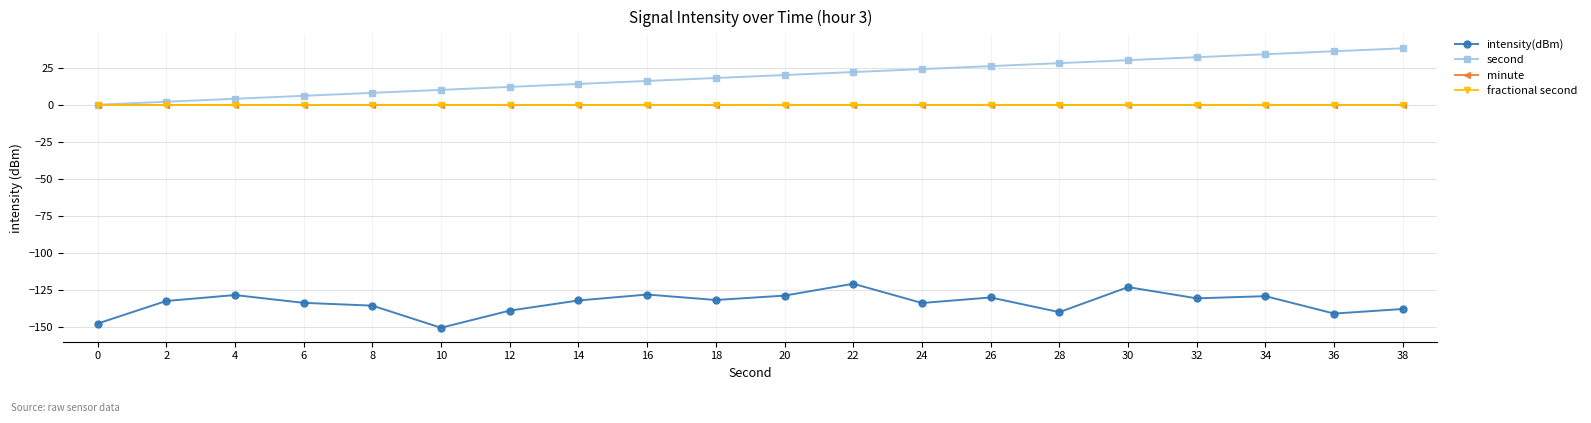

Does the chart have visible grid lines?

Yes